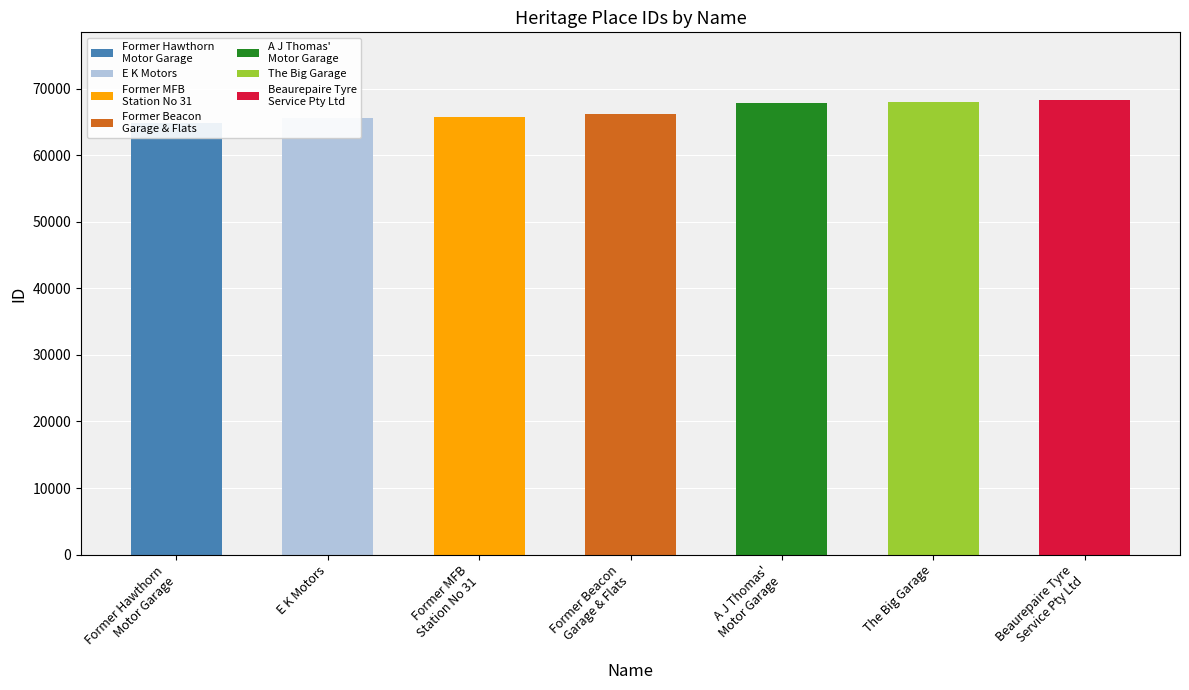

Rank the categories by value from highest to lowest.

Beaurepaire Tyre
Service Pty Ltd, The Big Garage, A J Thomas'
Motor Garage, Former Beacon
Garage & Flats, Former MFB
Station No 31, E K Motors, Former Hawthorn
Motor Garage